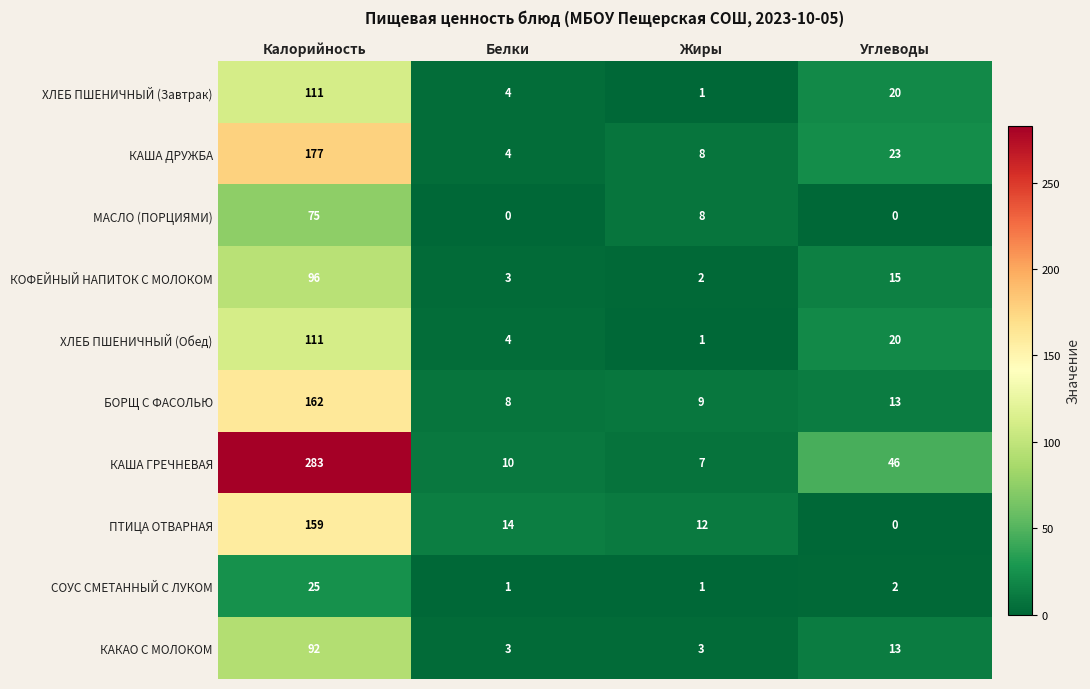

What is the difference between the second highest and minimum values in the ХЛЕБ ПШЕНИЧНЫЙ (Завтрак) series?

19